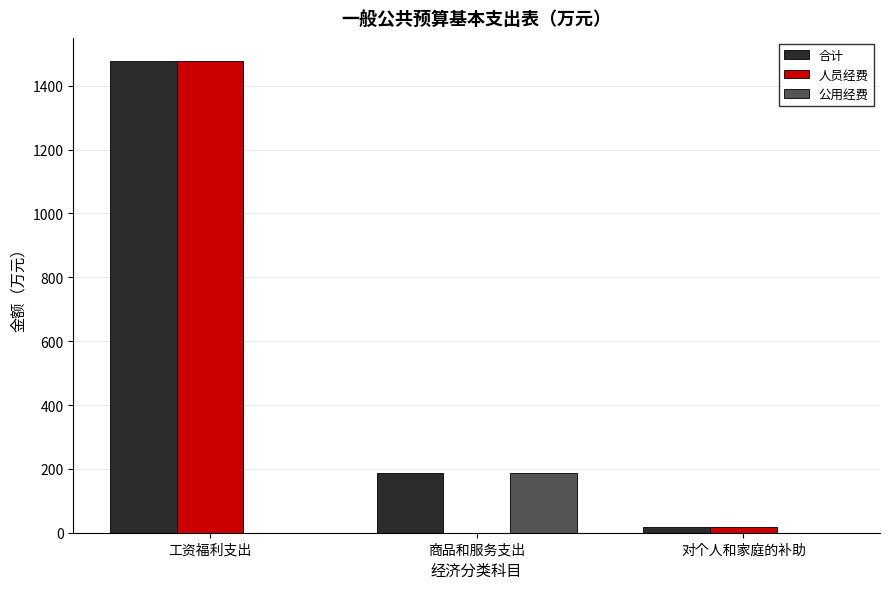

Which series changed the most between 工资福利支出 and 商品和服务支出?

人员经费